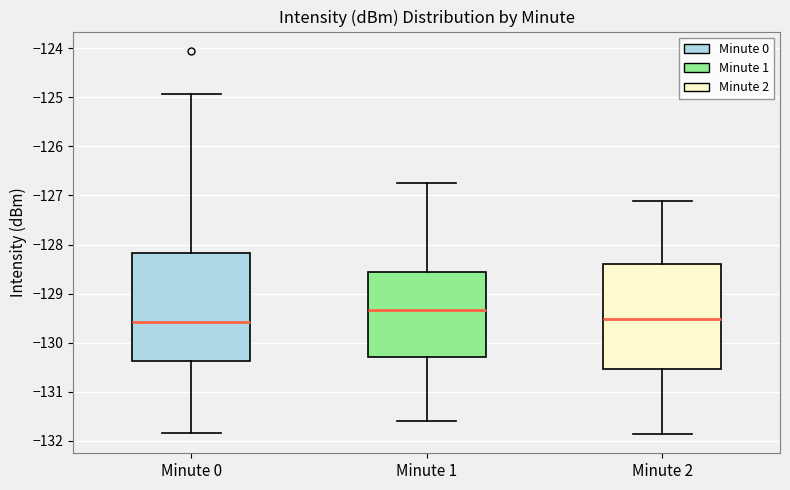

Reading left to right, transcribe this box plot: for each box, give where its median line is, the range the box spans, and where its two whiskers end, as read against the y-axis. The values are not printed on the chart, so give them approximately, as read against the axis.

Minute 0: median -129.6, box -130.4 to -128.2, whiskers -131.8 to -124.9
Minute 1: median -129.3, box -130.3 to -128.6, whiskers -131.6 to -126.7
Minute 2: median -129.5, box -130.5 to -128.4, whiskers -131.9 to -127.1